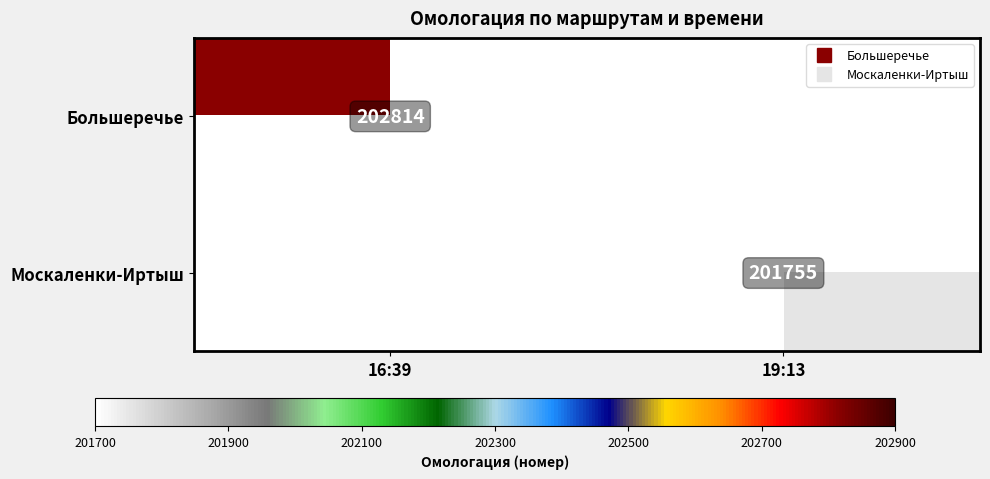

True or false: Москаленки-Иртыш has a value of 69816 at 16:39.

False